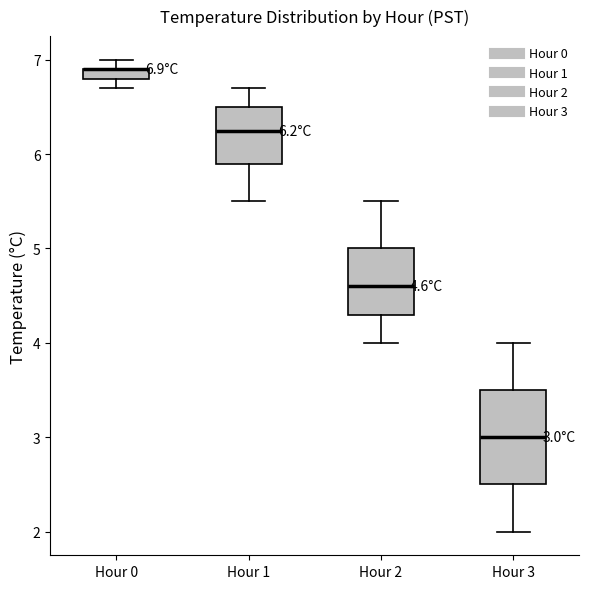

Which box is the tallest, from its lower edge to its upper edge?

Hour 3